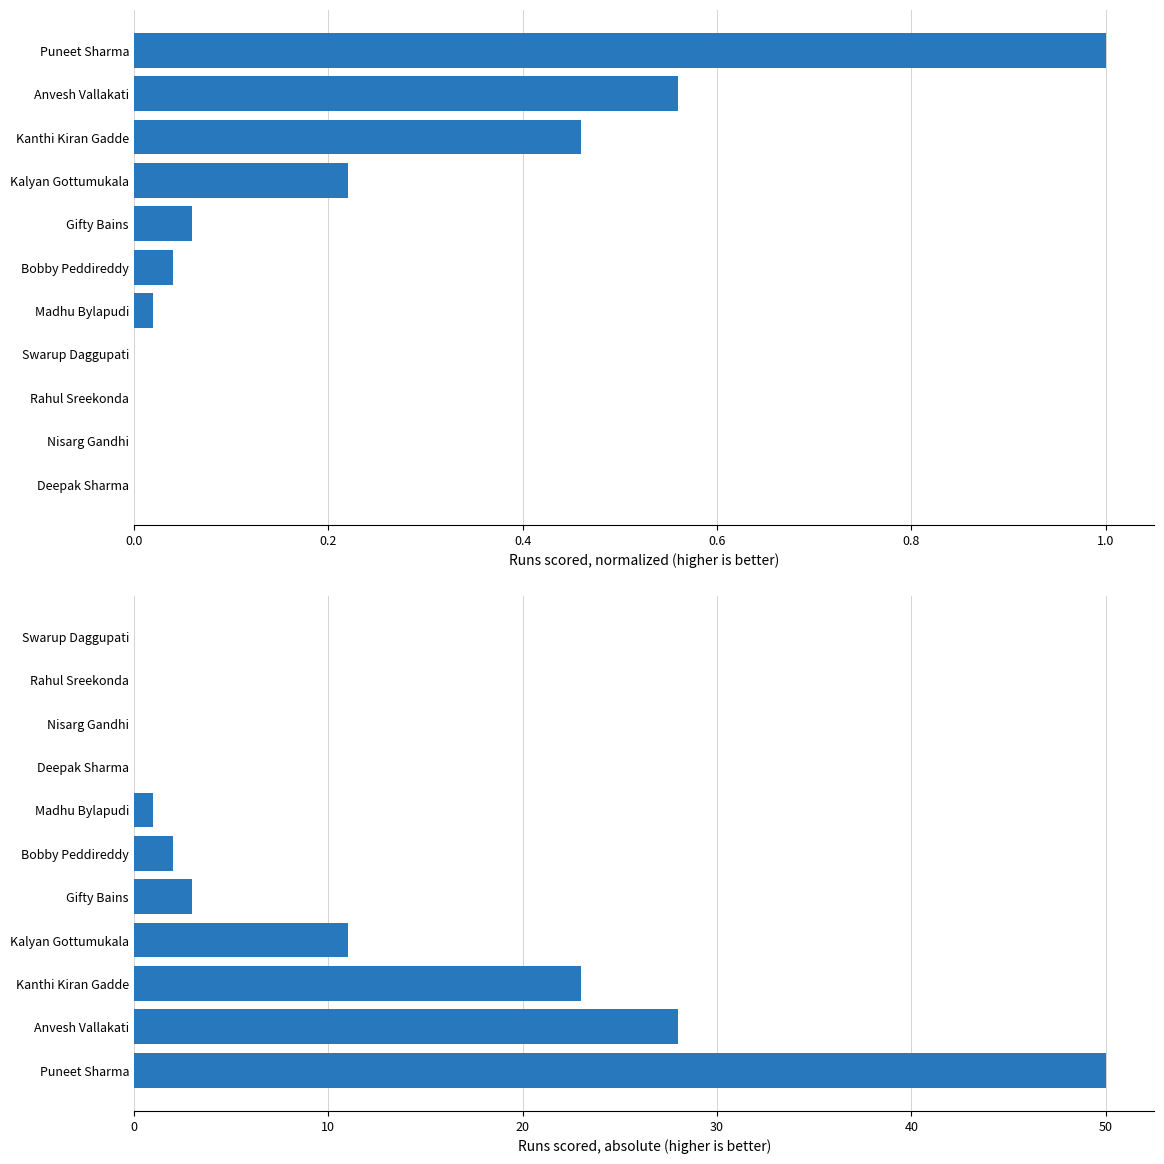

What is the total value across all series at 0.4?

23.0